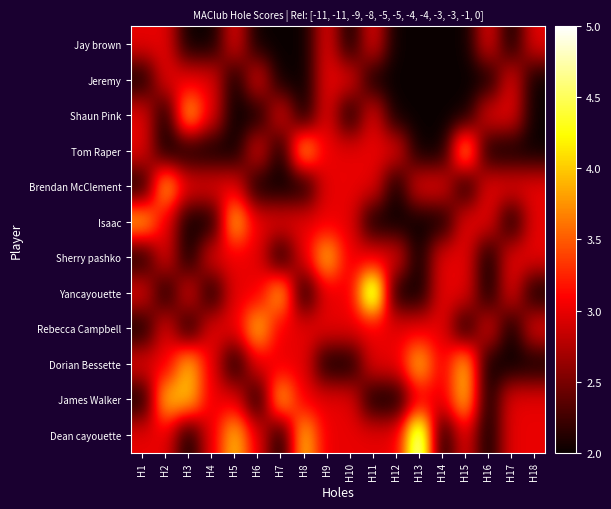

What is the maximum value shown in the chart?

5